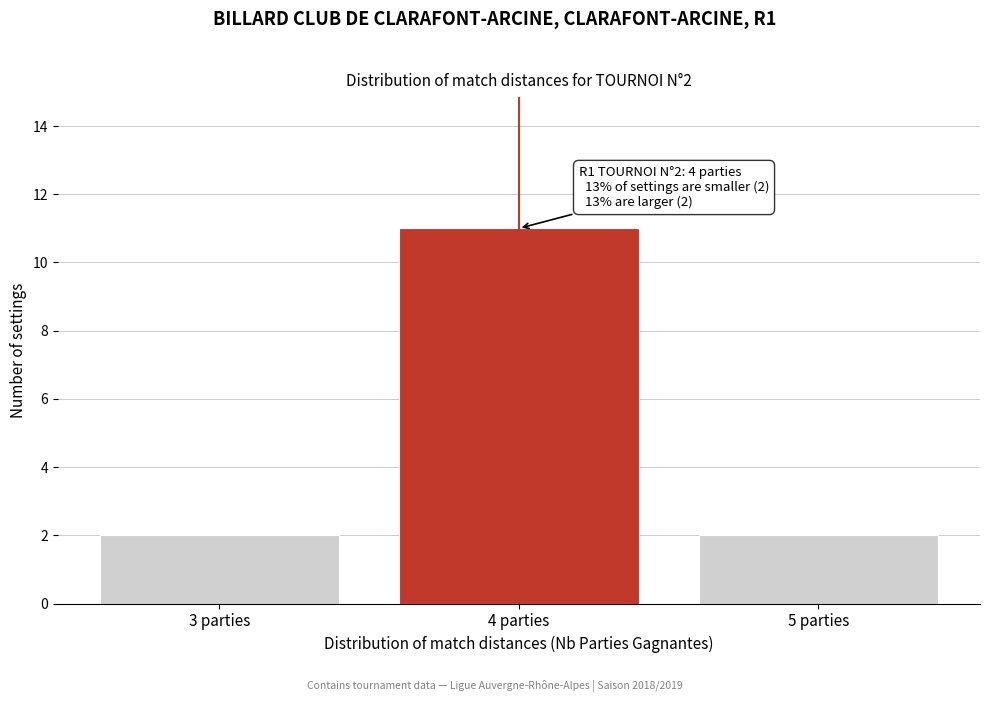

Reading left to right, what are all the values shown in this chart?

3 parties=2	4 parties=11	5 parties=2